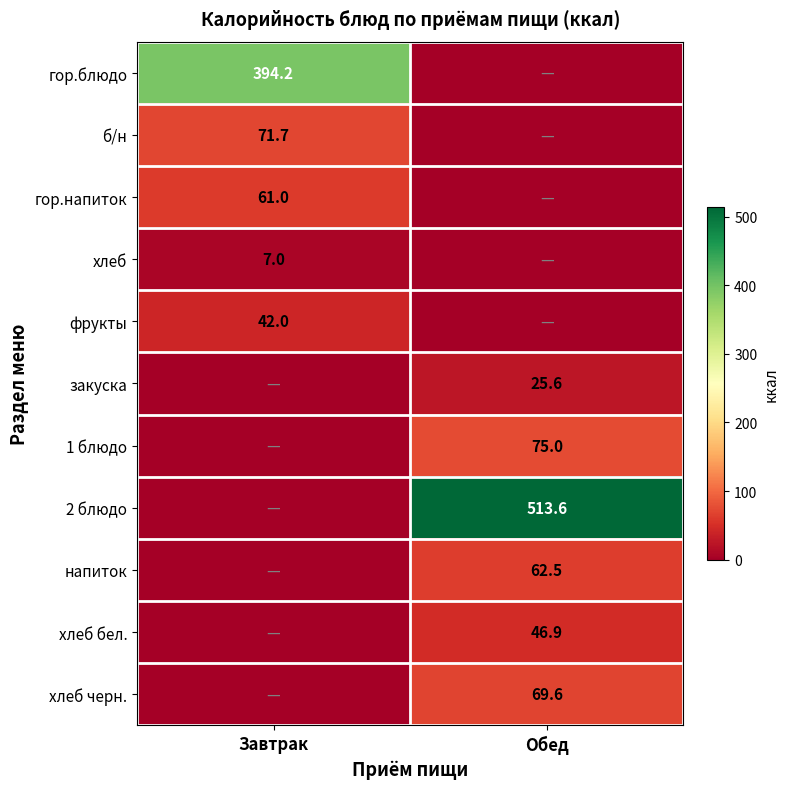

Is it true that напиток equals 18.8 at Обед?

False